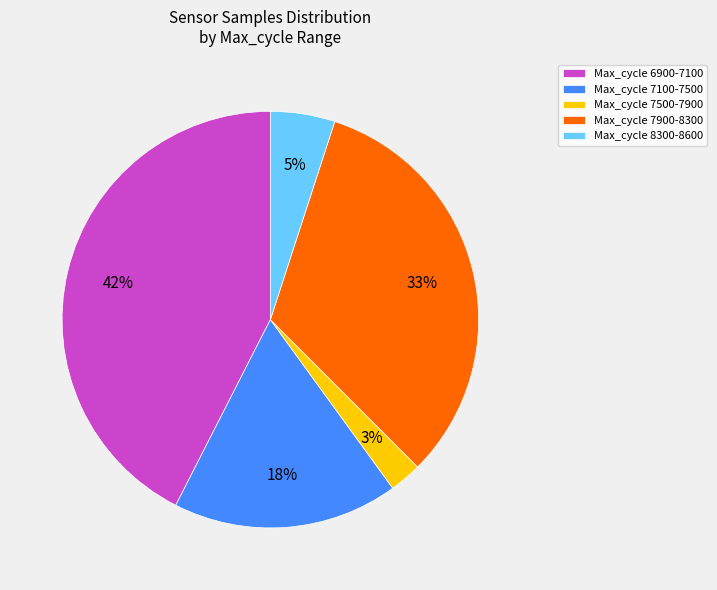

The Max_cycle 8300-8600 slice represents 5% of the pie. True or false?

True